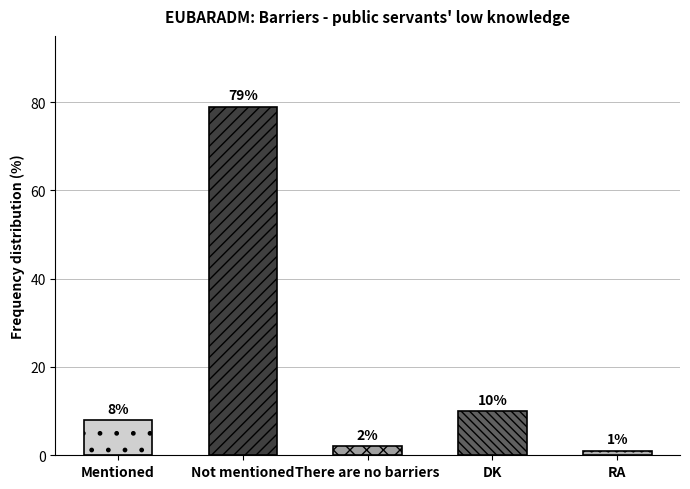

What is the label of the 5th bar from the right?

Mentioned